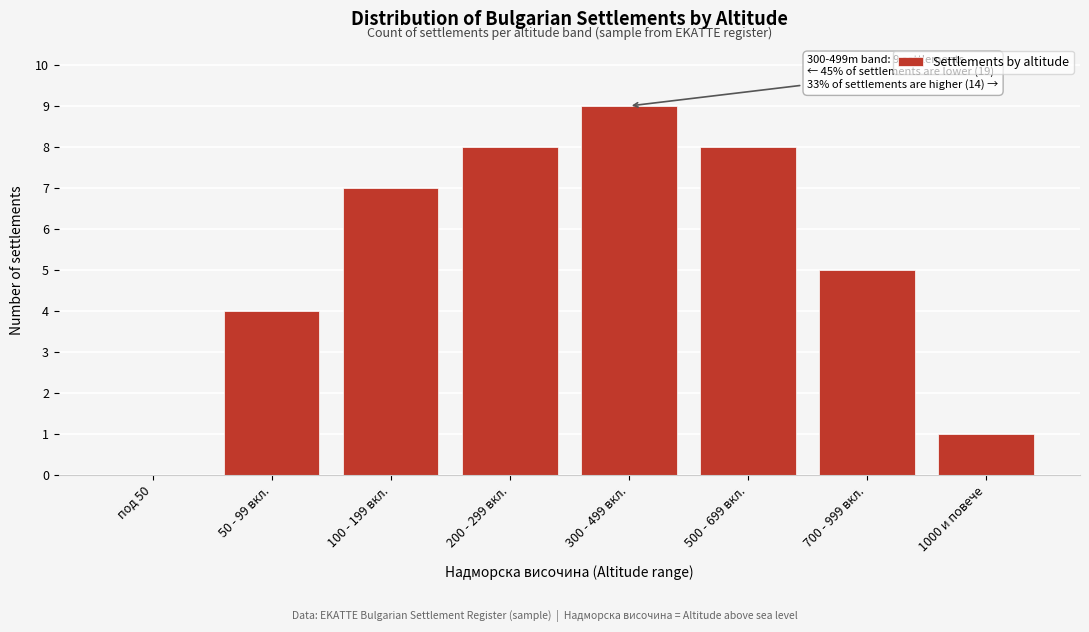

Reading left to right, what are all the values shown in this chart?

под 50=0	50 - 99 вкл.=4	100 - 199 вкл.=7	200 - 299 вкл.=8	300 - 499 вкл.=9	500 - 699 вкл.=8	700 - 999 вкл.=5	1000 и повече=1